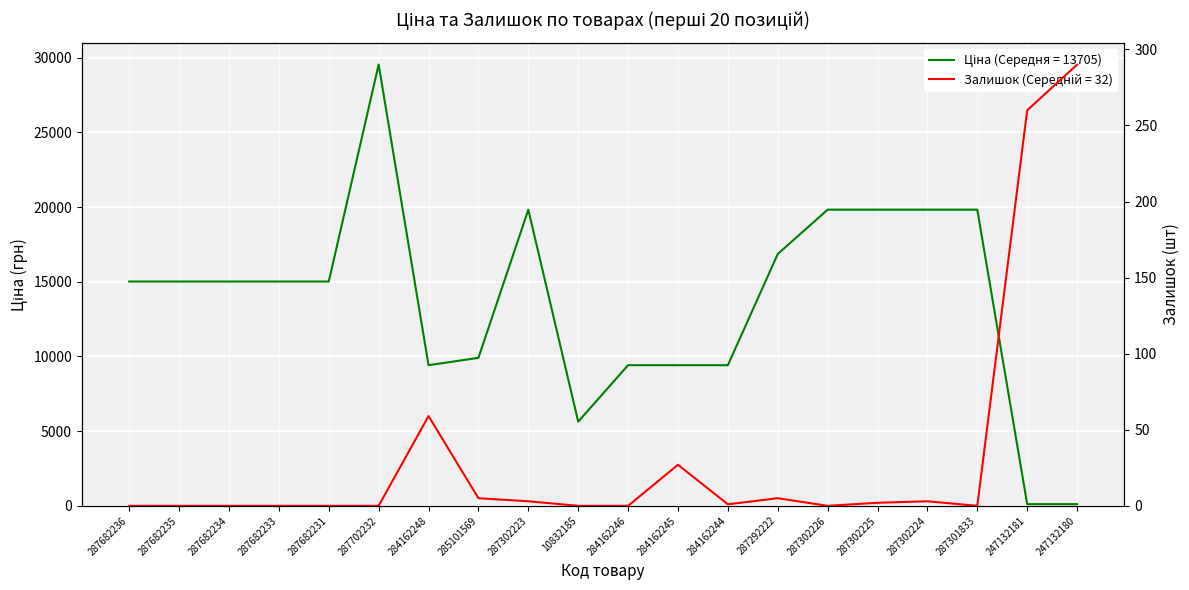

After their last crossing, which series has the higher values: Ціна or Залишок?

Залишок